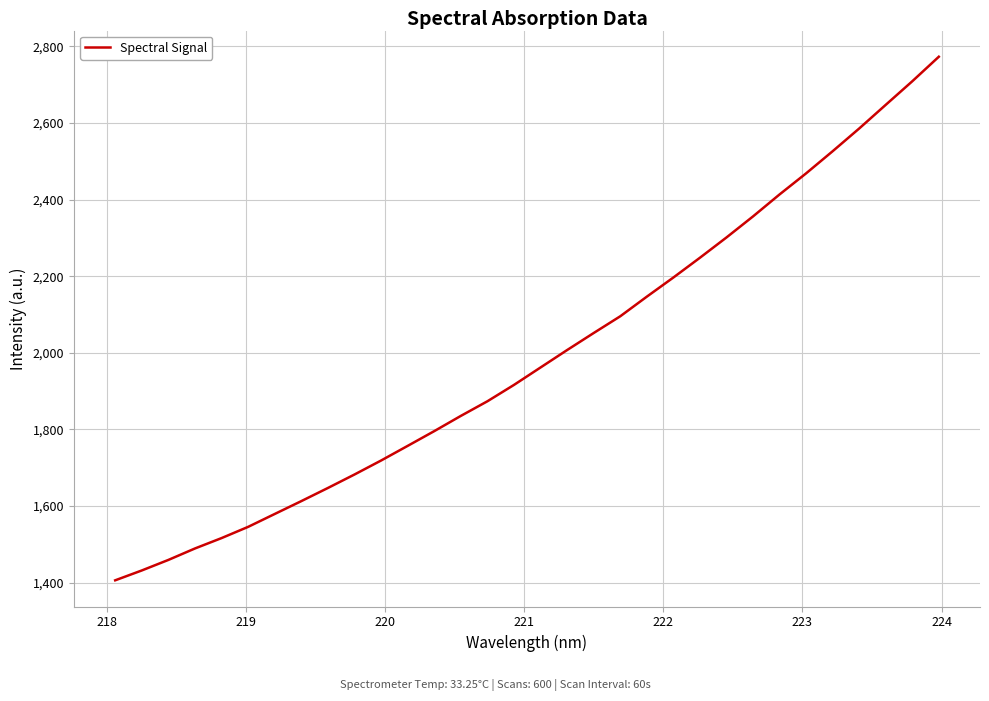

What is the sum of all values?

63750.3